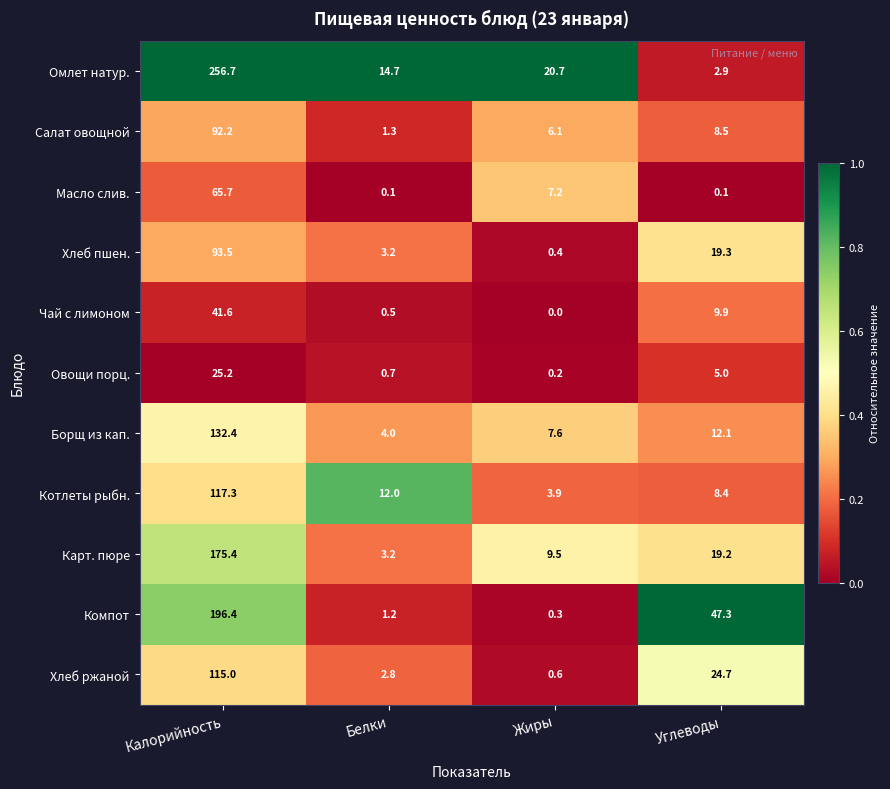

What is the maximum value for Хлеб ржаной?

115.0